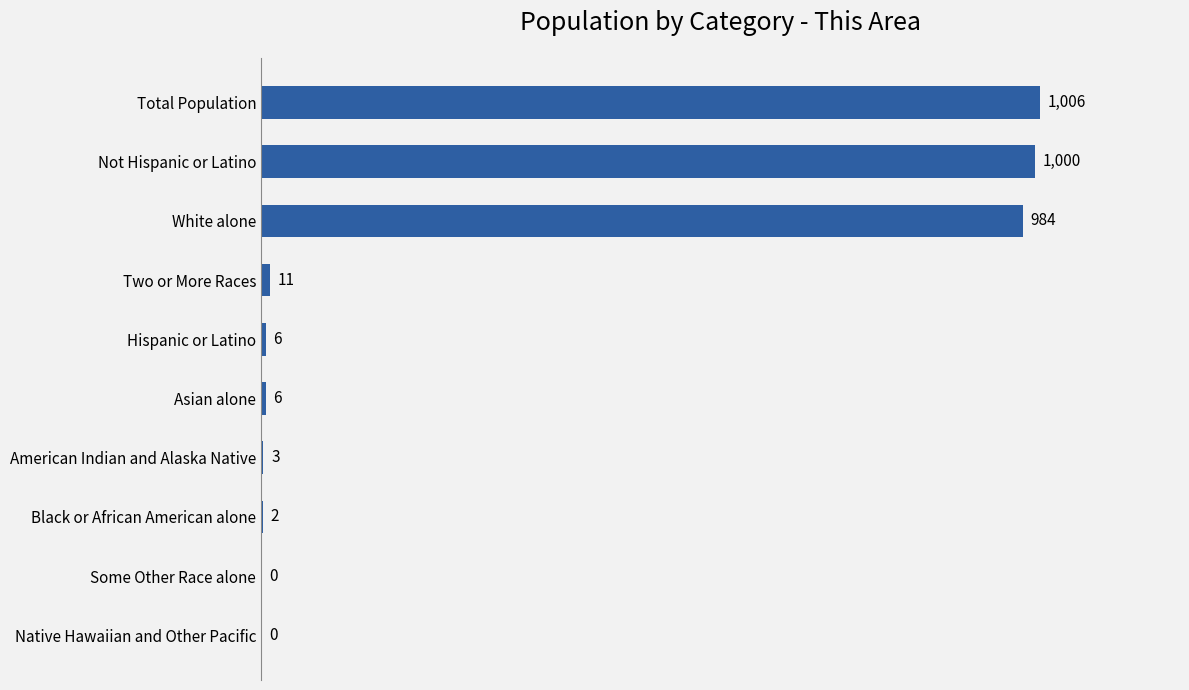

Is it true that the value at White alone is 1628?

False